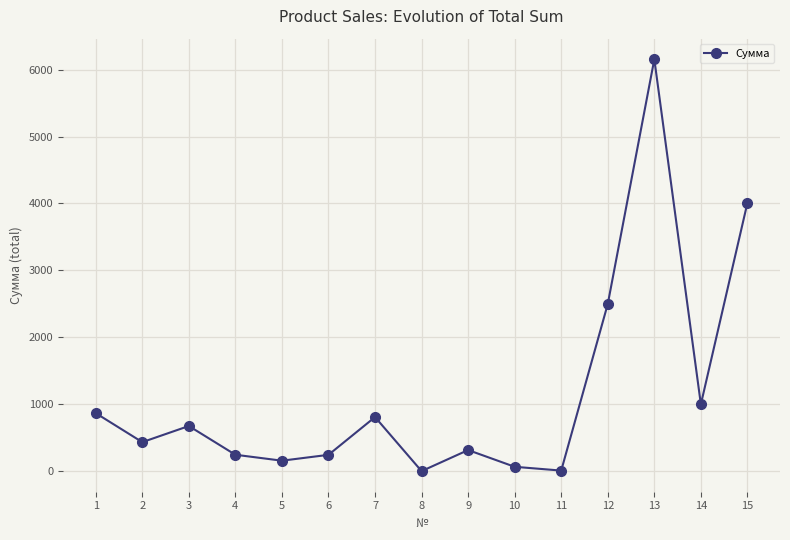

Is this an area chart (filled region under the line)?

No